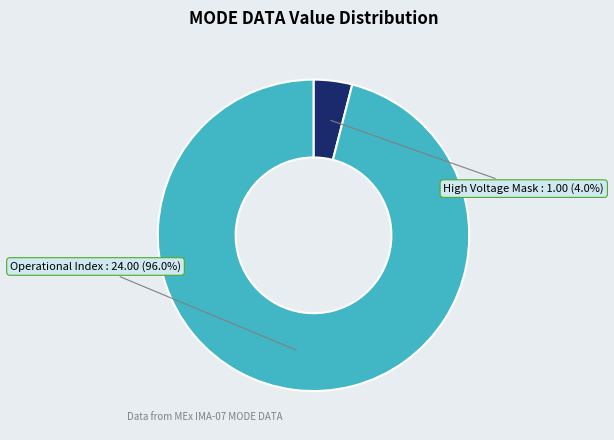

Does High Voltage Mask represent more than half of the total?

No